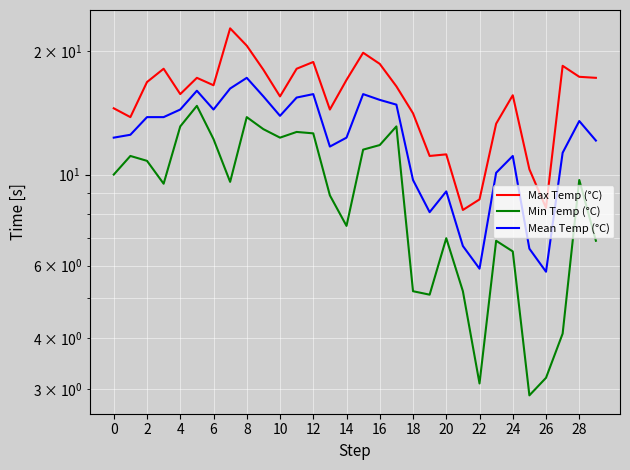

True or false: Mean Temp (°C) and Min Temp (°C) cross at least once.

False